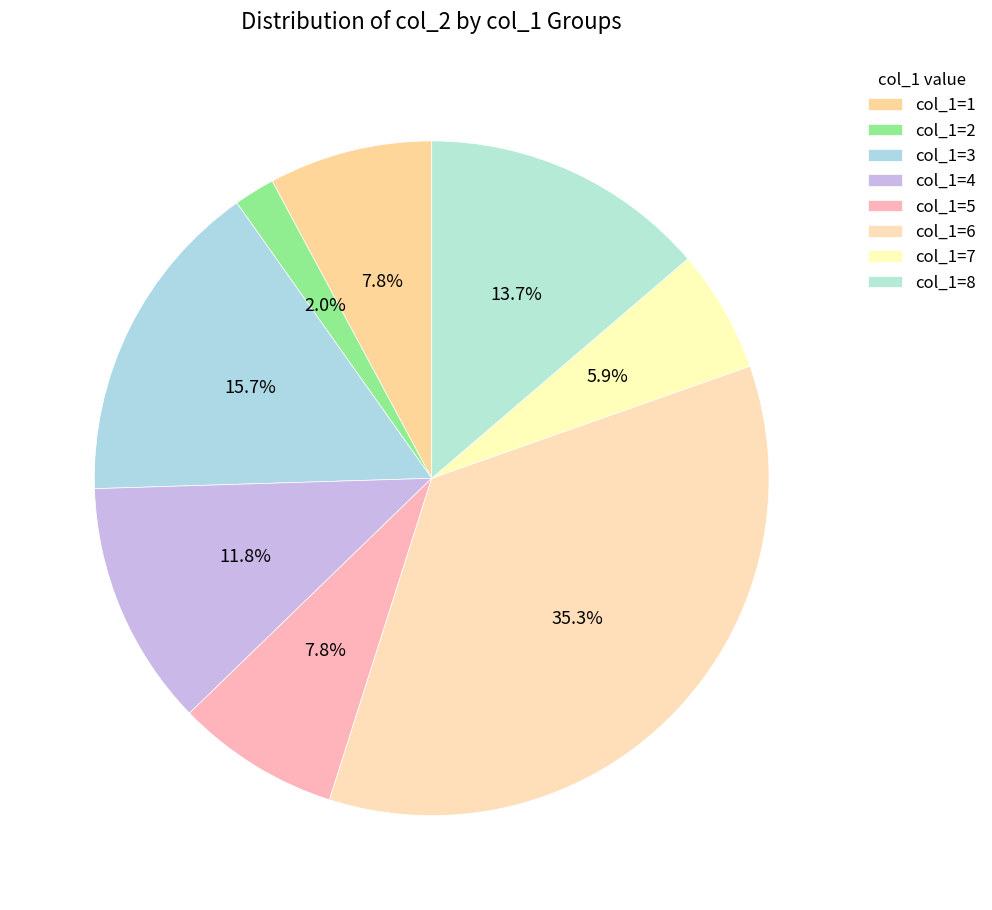

How many segments does this pie chart have?

8